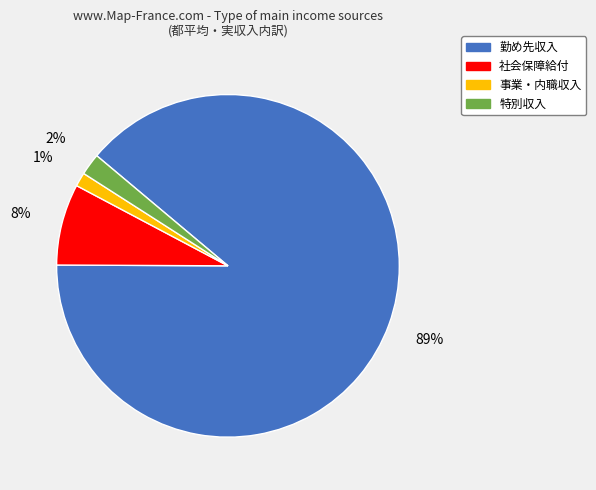

To the nearest percent, what portion does 事業・内職収入 represent?

1%